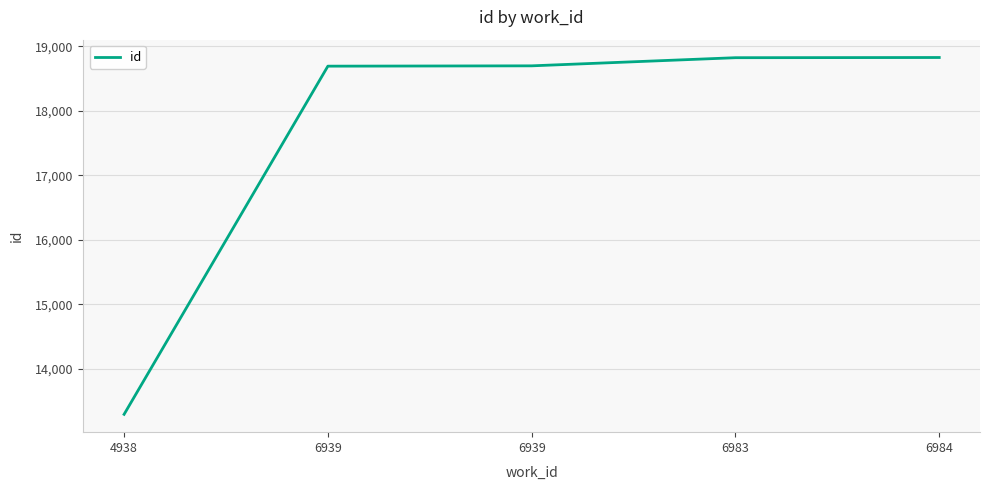

How many lines are shown in the chart?

1